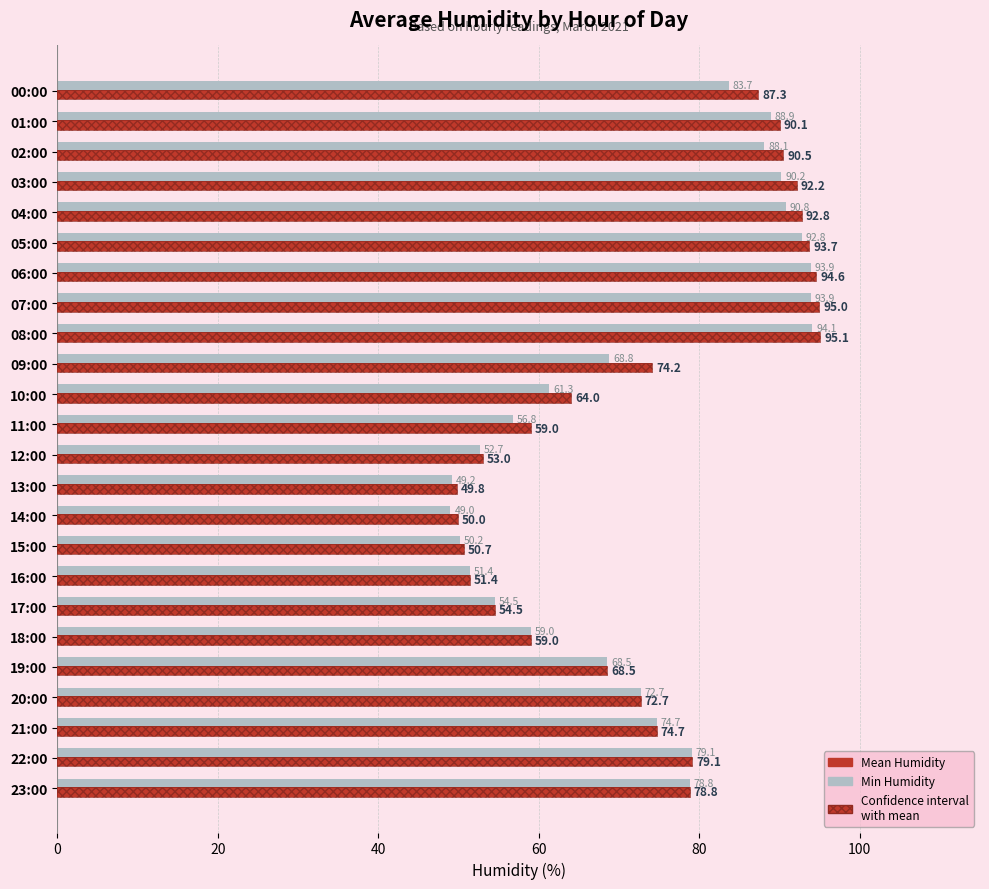

How many groups of bars are there?

24